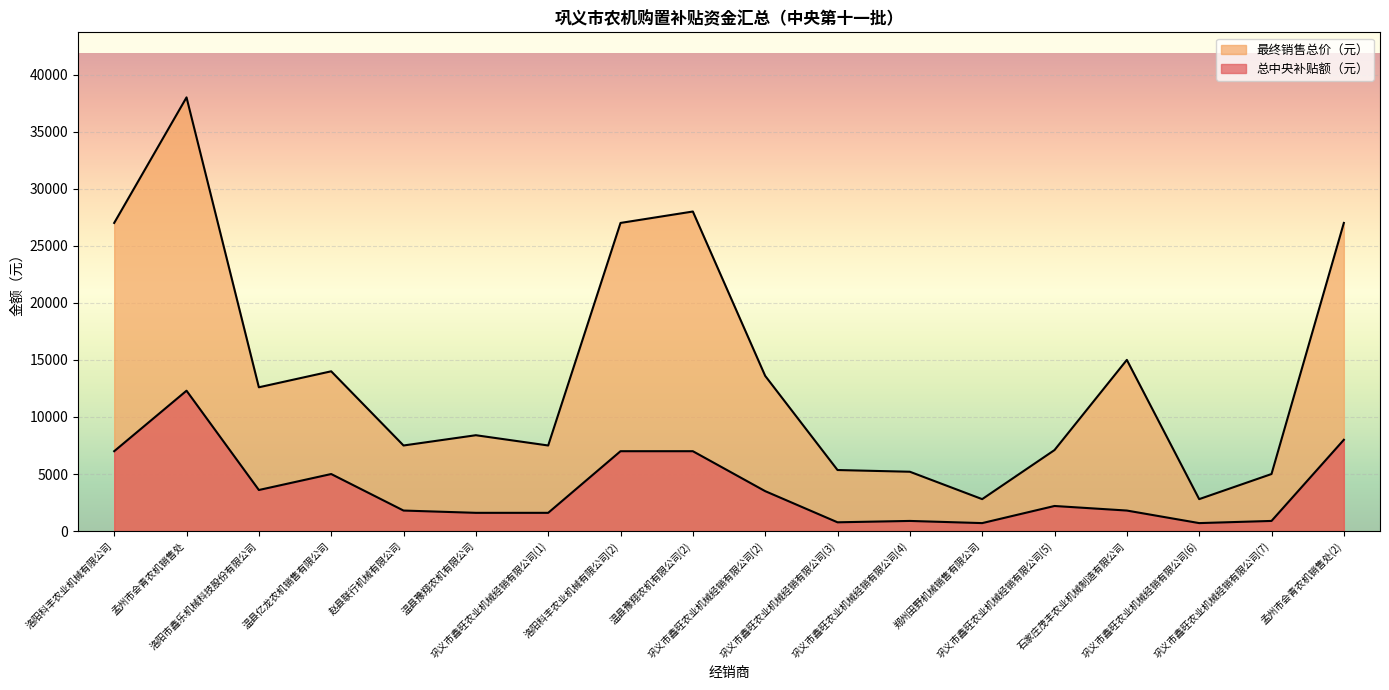

Which series has the largest range (max minus min)?

最终销售总价（元）